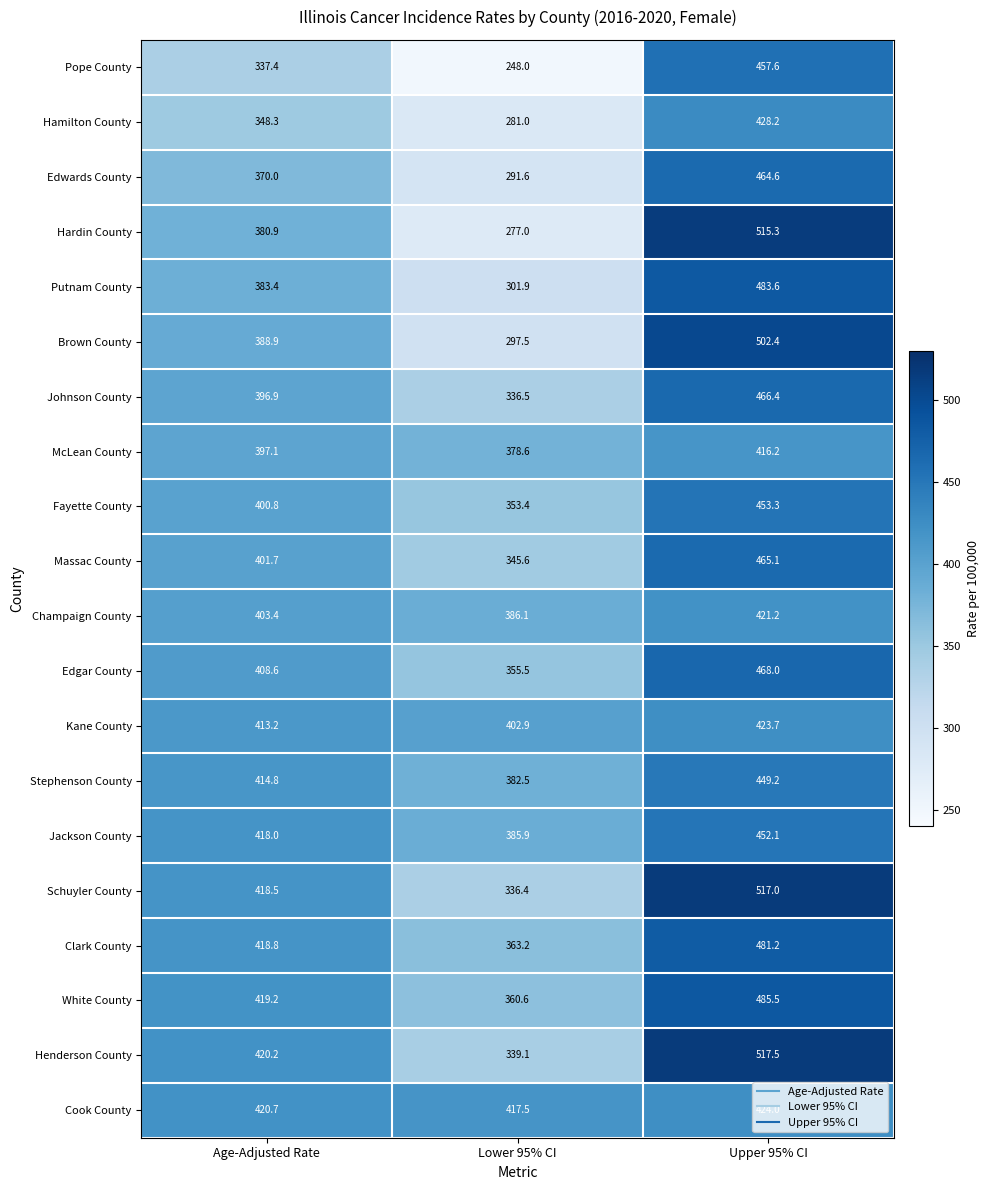

What is the sum of the Jackson County values at Age-Adjusted Rate and Upper 95% CI?

870.1